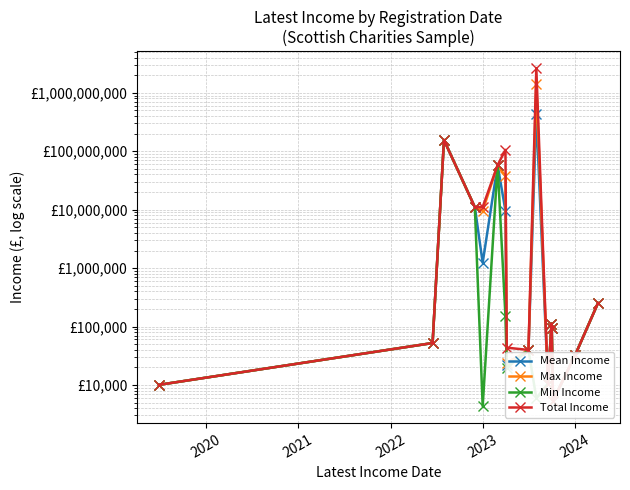

Reading left to right, what are all the values shown in this chart?

Mean Income: 10036.0	52149.0	155908000.0	11040110.0	1235282.1	57849000.0	9597414.9	21723.5	39705.0	441720872.3	10550.0	112527.0	94433.0	5378.0	32027.0	253244.0
Max Income: 10036.0	52149.0	155908000.0	11040110.0	9549000.0	57849000.0	37258000.0	23705.0	39705.0	1415150000.0	10550.0	112527.0	94433.0	5378.0	32027.0	253244.0
Min Income: 10036.0	52149.0	155908000.0	11040110.0	4326.0	57849000.0	150056.0	19742.0	39705.0	5937.0	10550.0	112527.0	94433.0	5378.0	32027.0	253244.0
Total Income: 10036.0	52149.0	155908000.0	11040110.0	11117539.0	57849000.0	105571564.0	43447.0	39705.0	2650325234.0	10550.0	112527.0	94433.0	5378.0	32027.0	253244.0